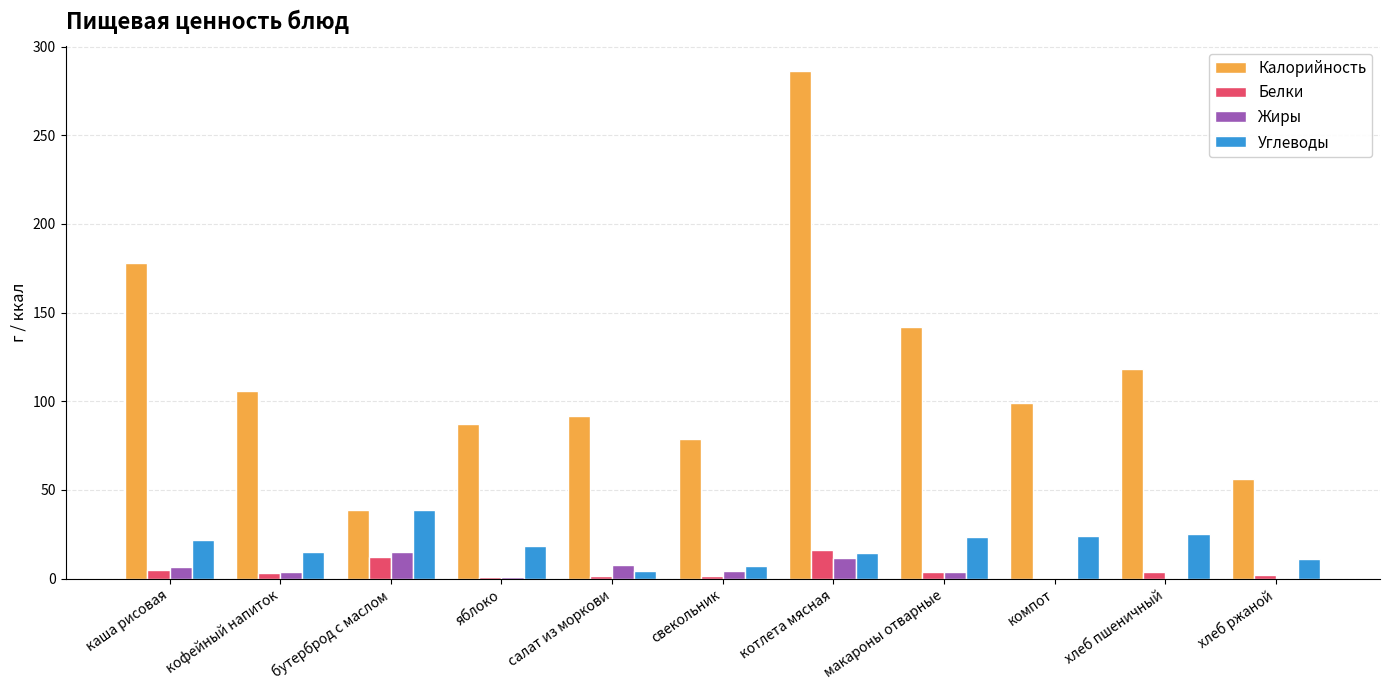

Which label corresponds to the largest value in the chart?

котлета мясная